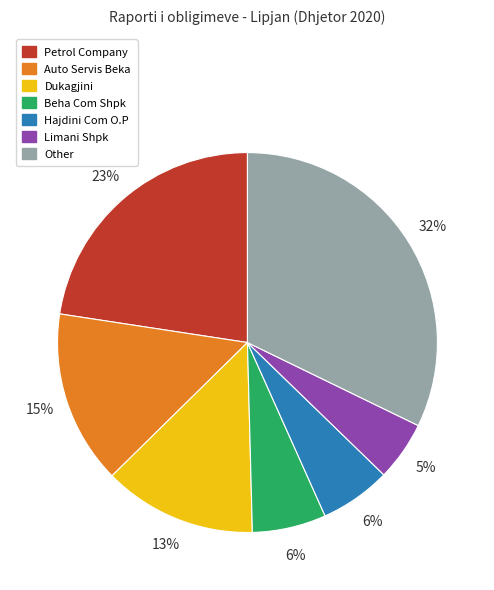

To the nearest percent, what is the difference between the largest and smallest slice percentages?

27%